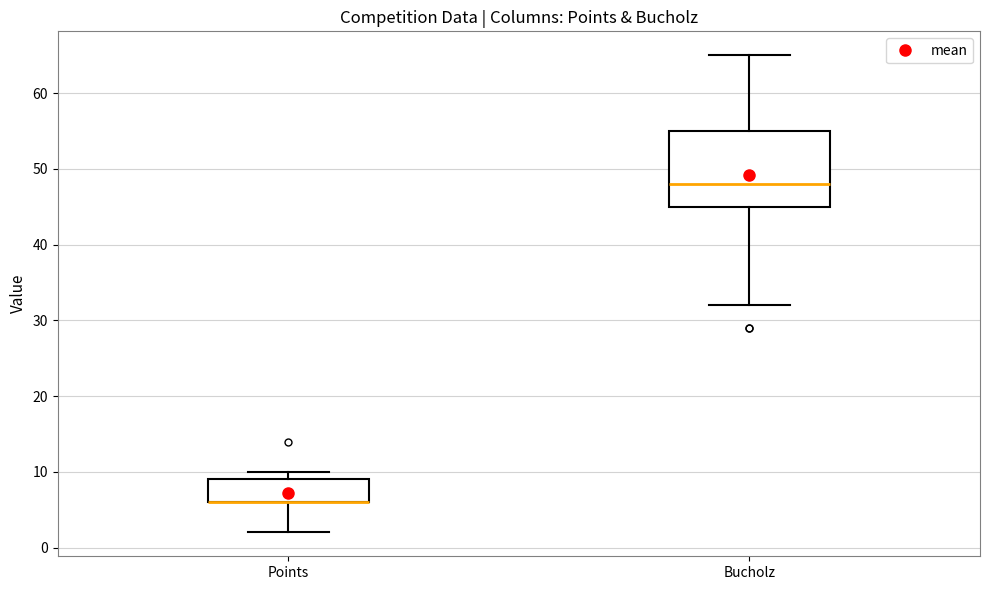

Comparing the boxes themselves (not the whiskers), which one is the tallest?

Bucholz